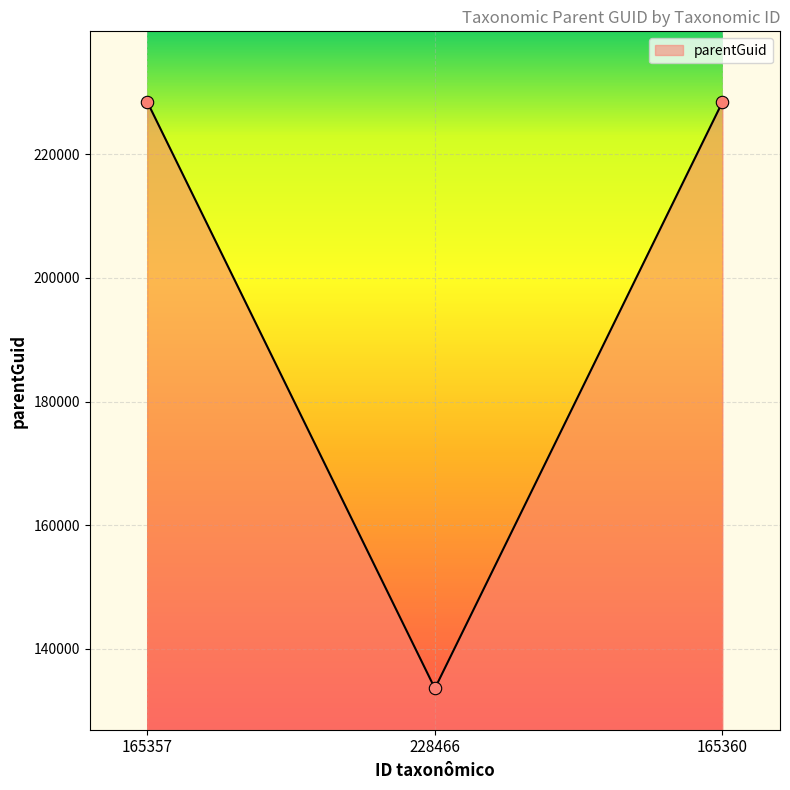

Which has a higher value, 228466 or 165360?

165360